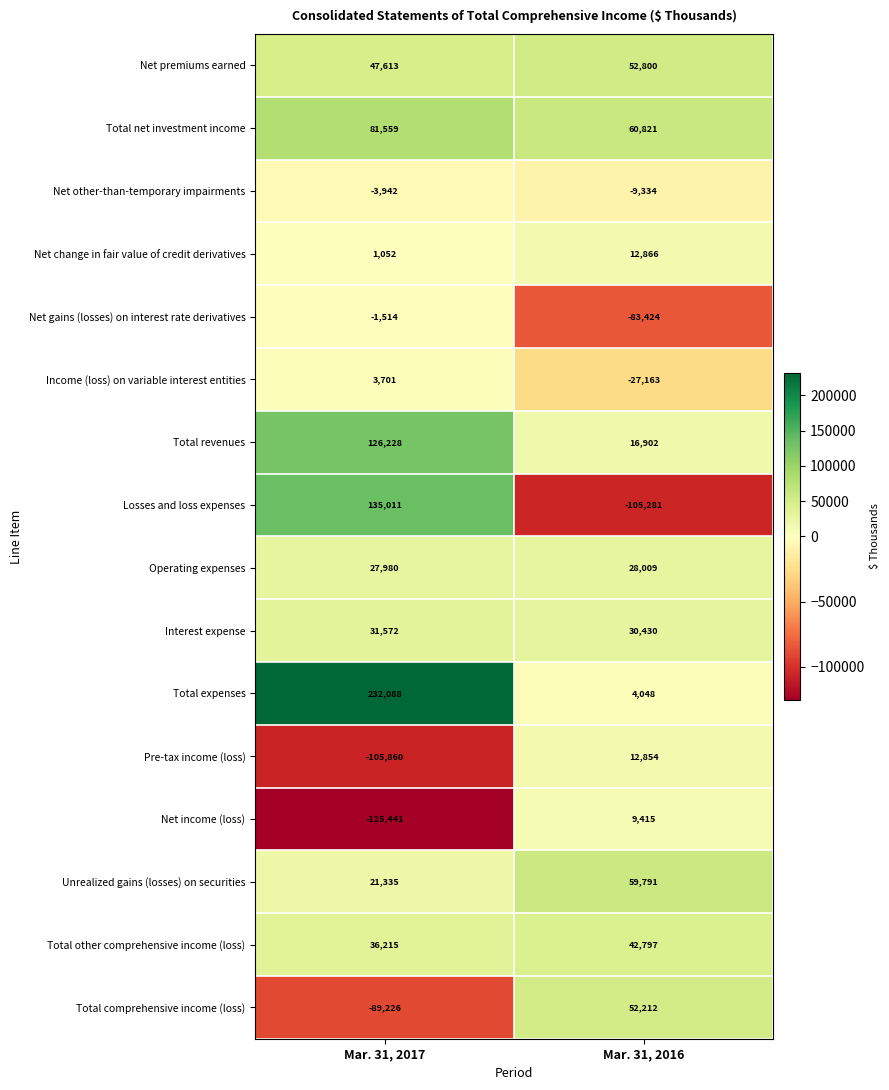

Rank the series at Mar. 31, 2017 from lowest to highest value.

Net income (loss), Pre-tax income (loss), Total comprehensive income (loss), Net other-than-temporary impairments, Net gains (losses) on interest rate derivatives, Net change in fair value of credit derivatives, Income (loss) on variable interest entities, Unrealized gains (losses) on securities, Operating expenses, Interest expense, Total other comprehensive income (loss), Net premiums earned, Total net investment income, Total revenues, Losses and loss expenses, Total expenses